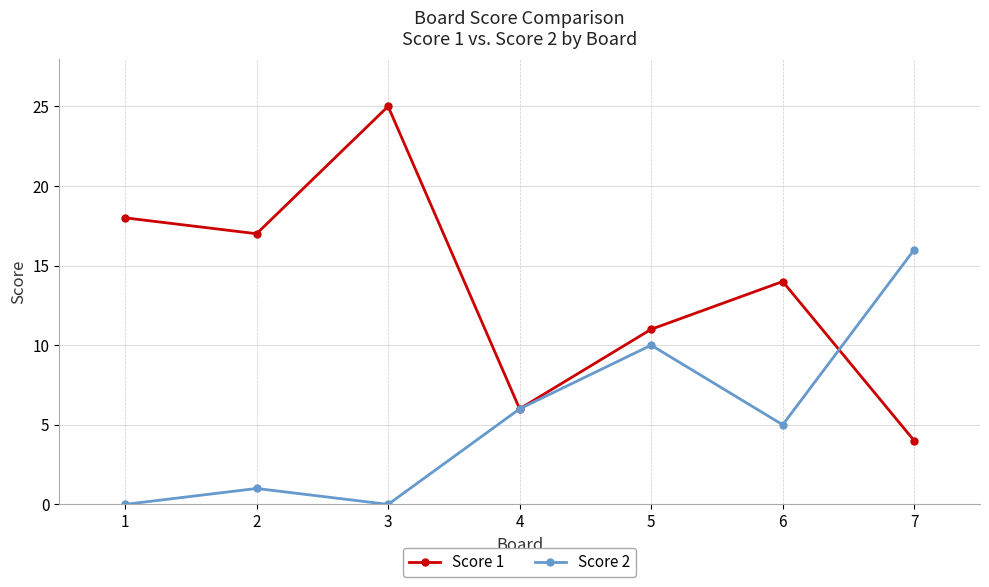

What is the difference between the second highest and second lowest values in the Score 1 series?

12